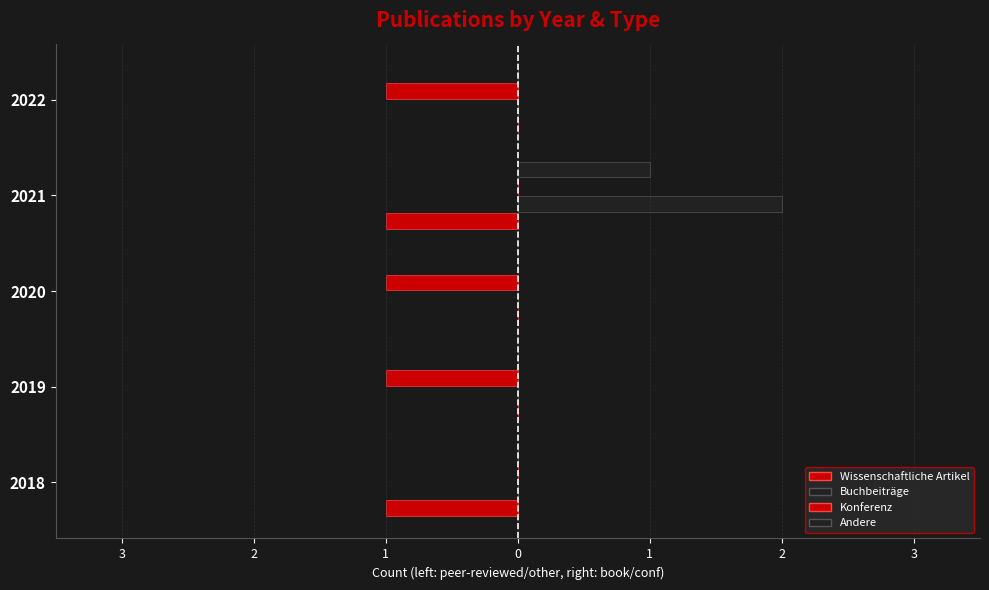

Between 2019 and 2018, which is larger?

2019